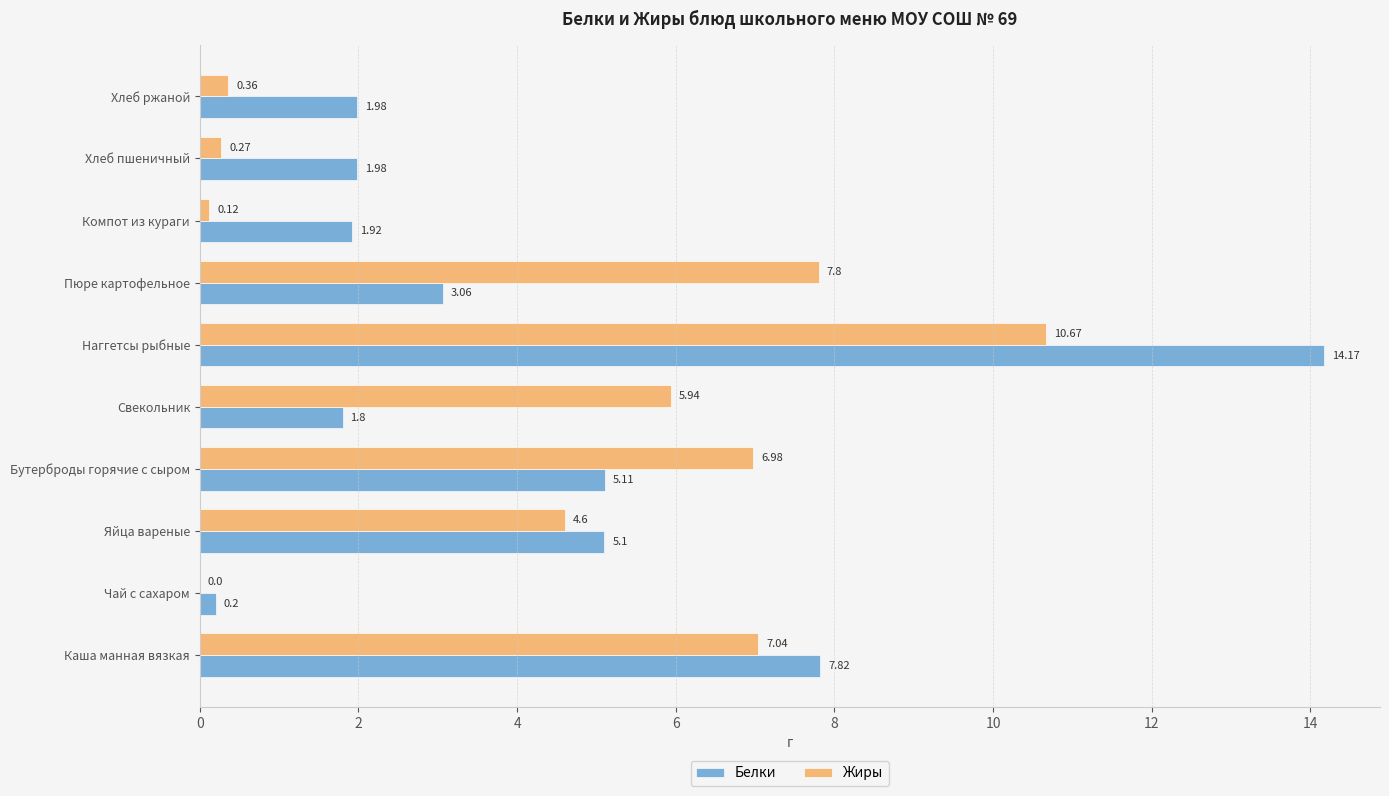

How many values in the Белки series exceed 3?

5